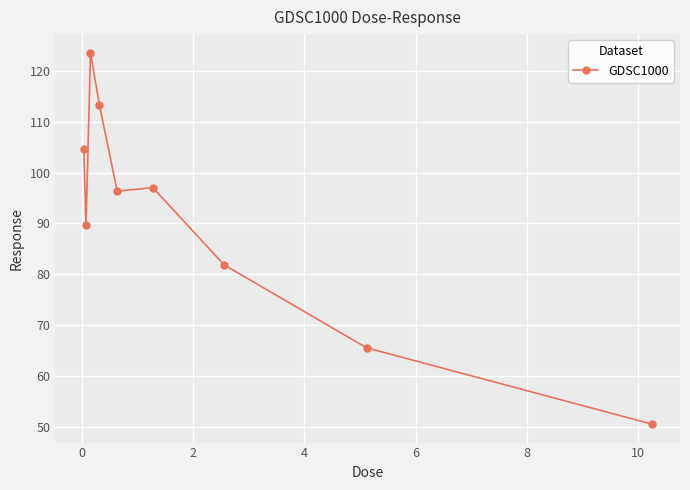

What is the smallest value displayed?

50.7